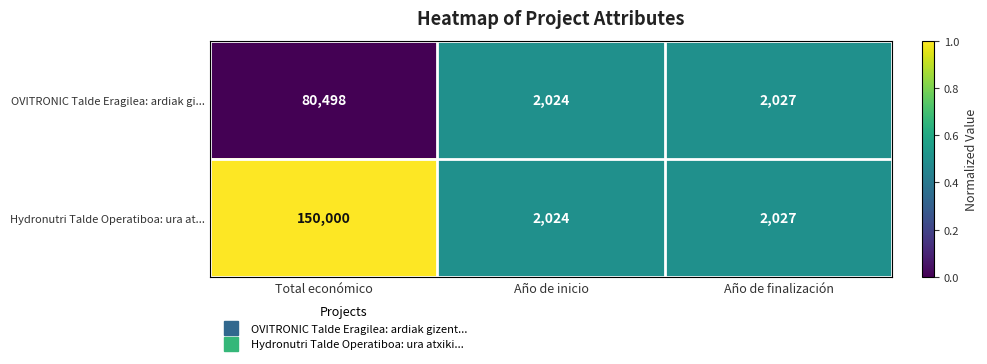

Reading left to right, list all the values displayed in this chart.

OVITRONIC Talde Eragilea: ardiak gi...: 80498	2024	2027
Hydronutri Talde Operatiboa: ura at...: 150000	2024	2027